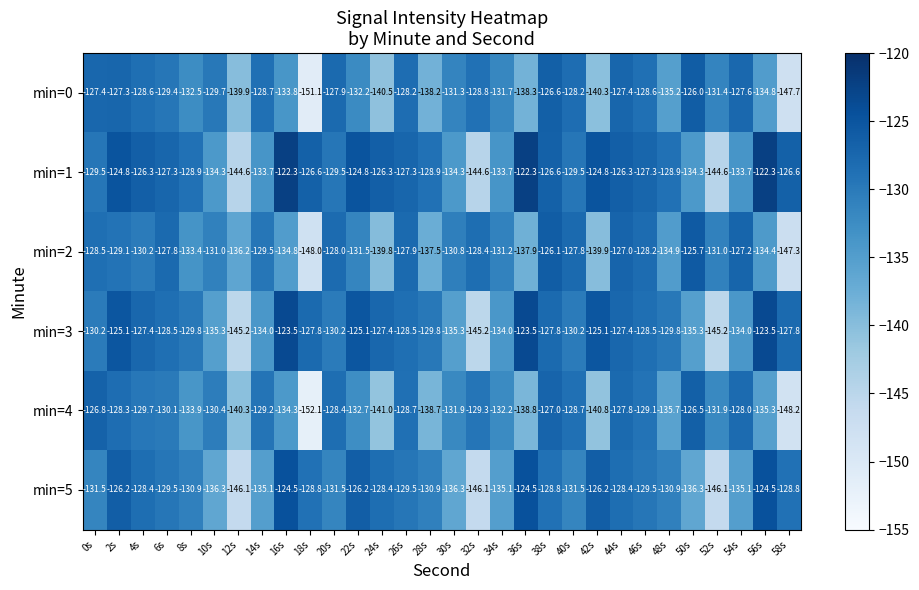

At which label does min=2 first exceed -130?

0s